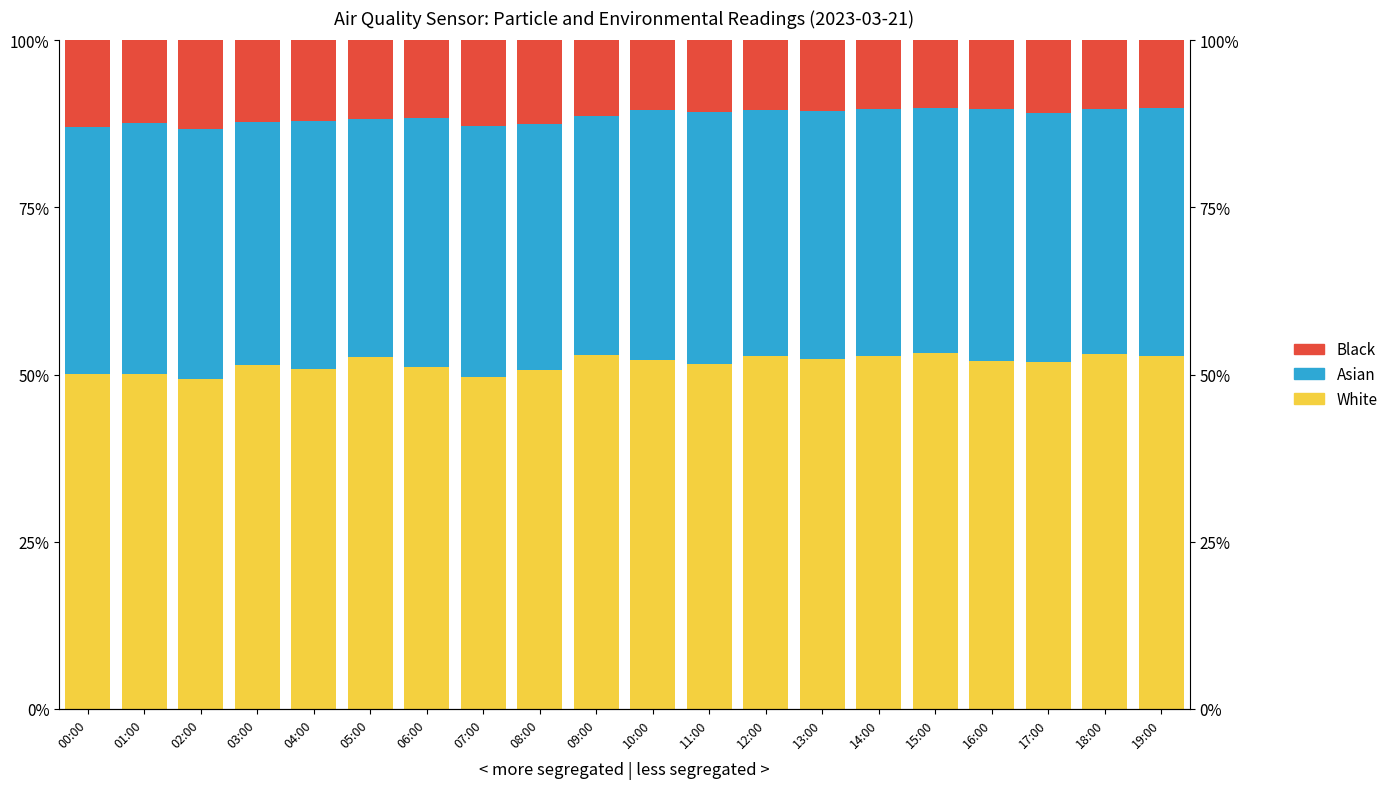

Reading left to right, what are all the values shown in this chart?

White: 50.1	50.0	49.4	51.4	50.8	52.7	51.2	49.6	50.7	52.9	52.1	51.6	52.8	52.4	52.7	53.2	52.0	51.9	53.2	52.8
Asian: 36.9	37.6	37.4	36.4	37.2	35.6	37.2	37.5	36.7	35.7	37.4	37.6	36.8	37.0	37.0	36.6	37.8	37.3	36.5	37.0
Black: 13.0	12.4	13.2	12.2	12.0	11.7	11.6	12.8	12.6	11.4	10.5	10.7	10.4	10.6	10.3	10.2	10.2	10.8	10.3	10.2